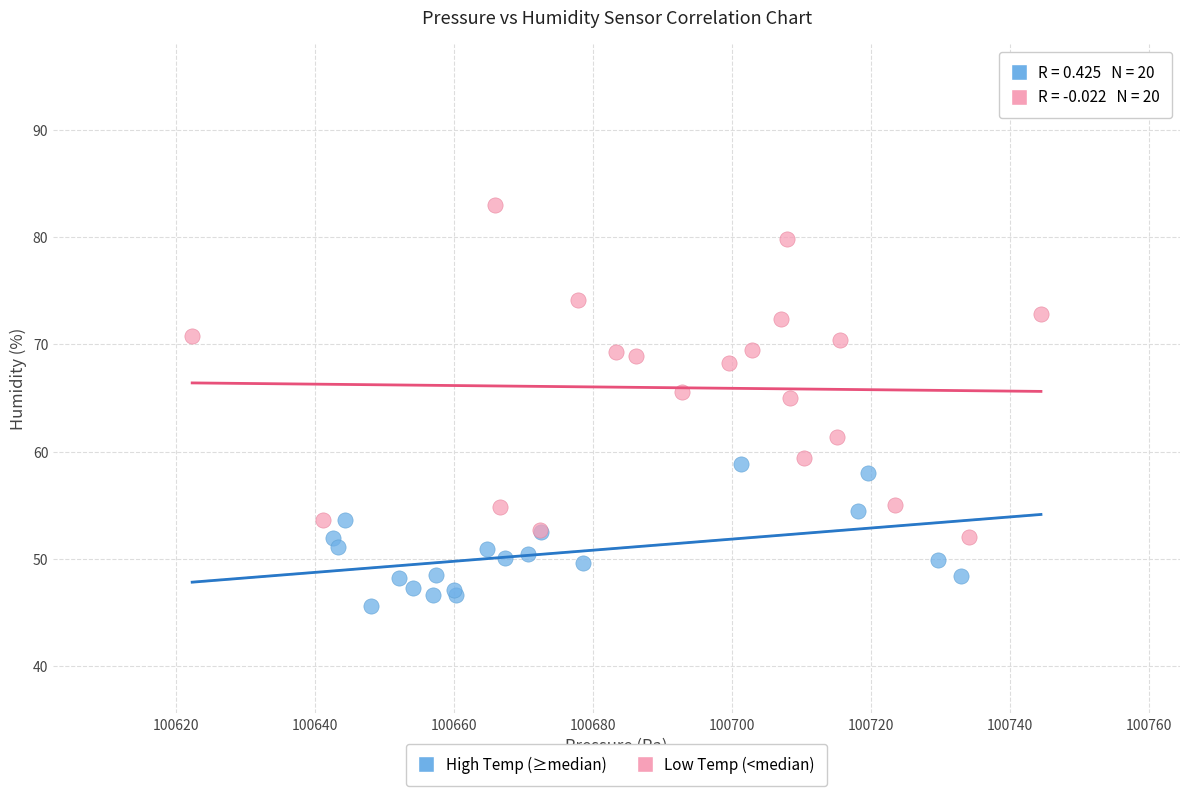

What are all the series names shown in the legend?

High Temp (≥median), Low Temp (<median)